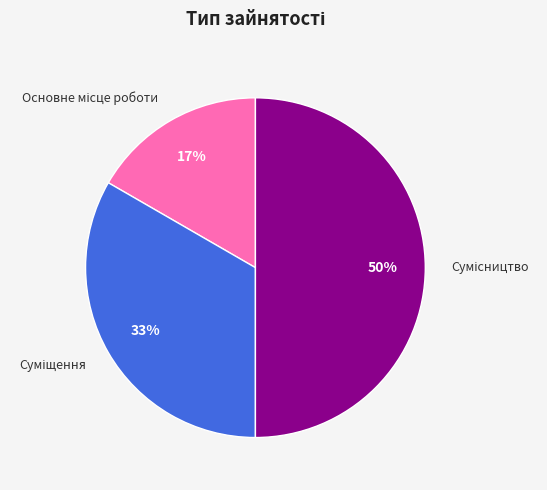

To the nearest percent, what is the average slice percentage?

33%